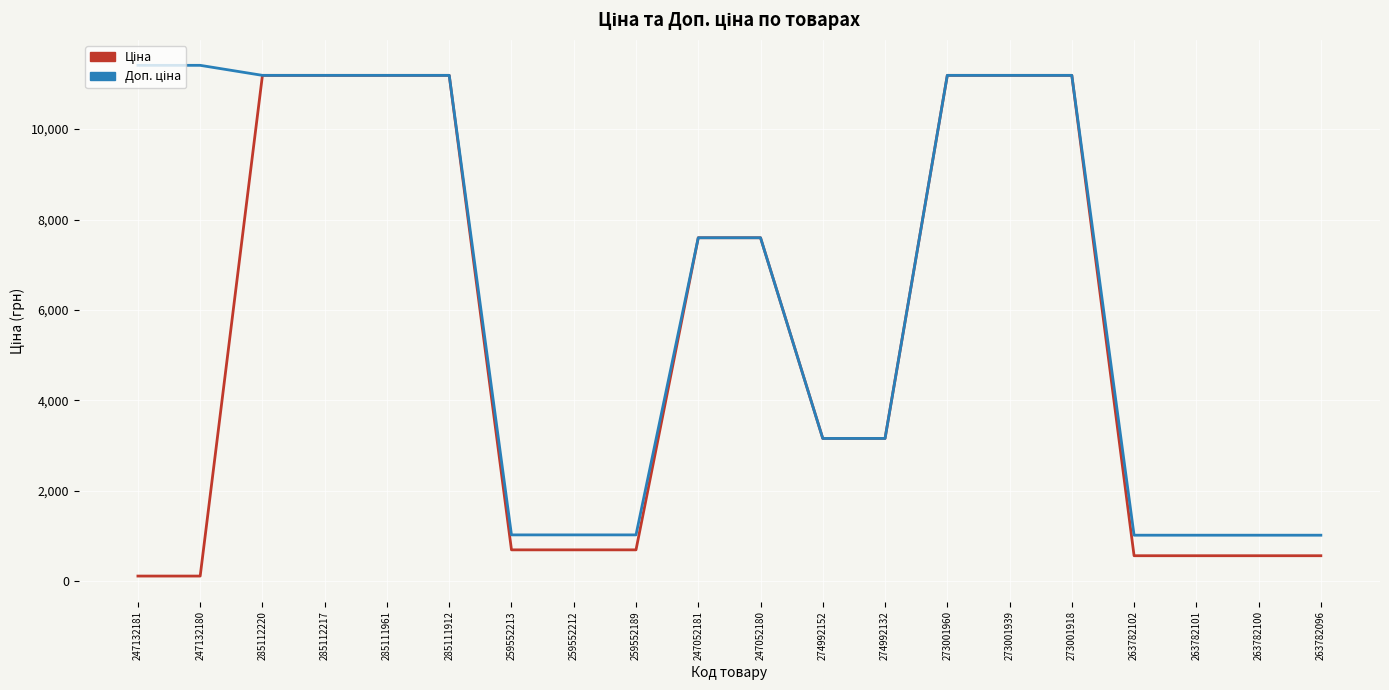

What is the total value across all series at 273001960?

22376.3